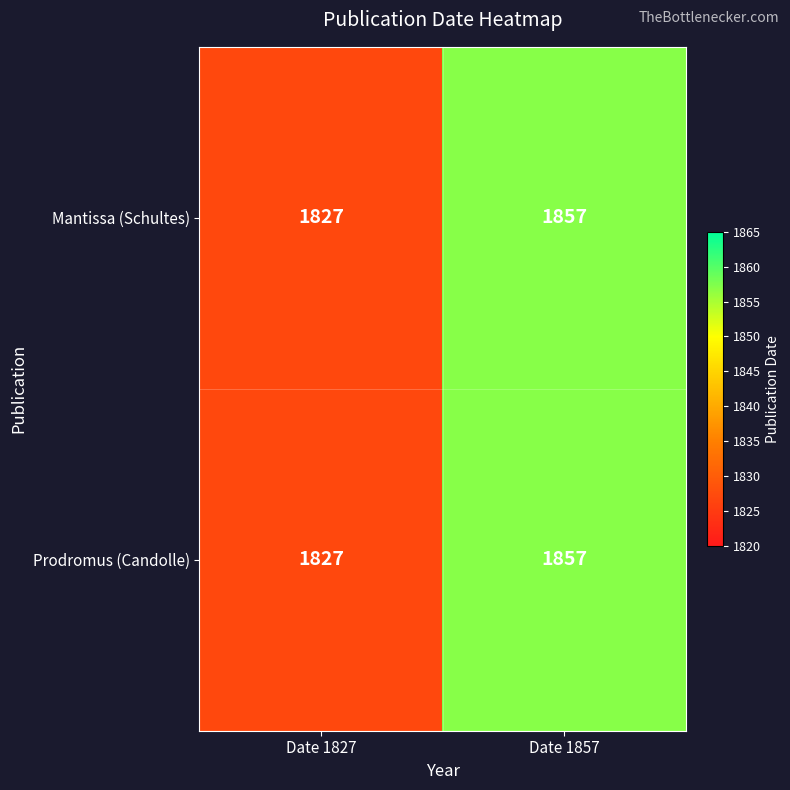

Is it true that Prodromus (Candolle) equals 1827 at Date 1827?

True